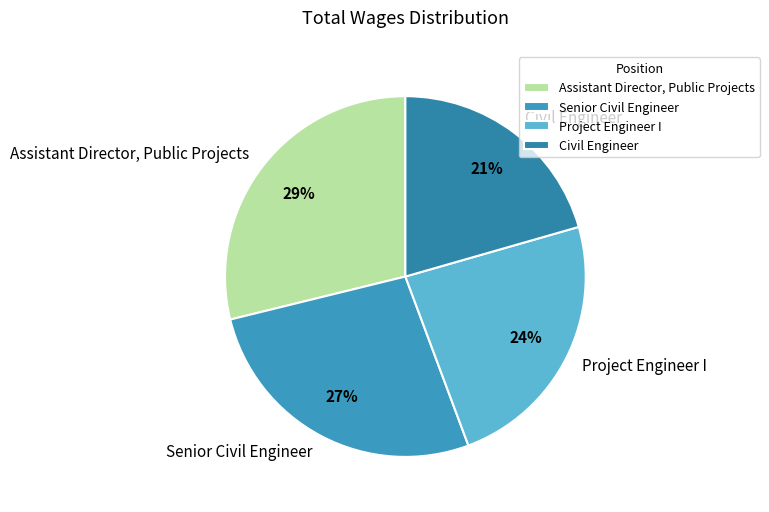

Does Senior Civil Engineer account for over 50% of the chart?

No